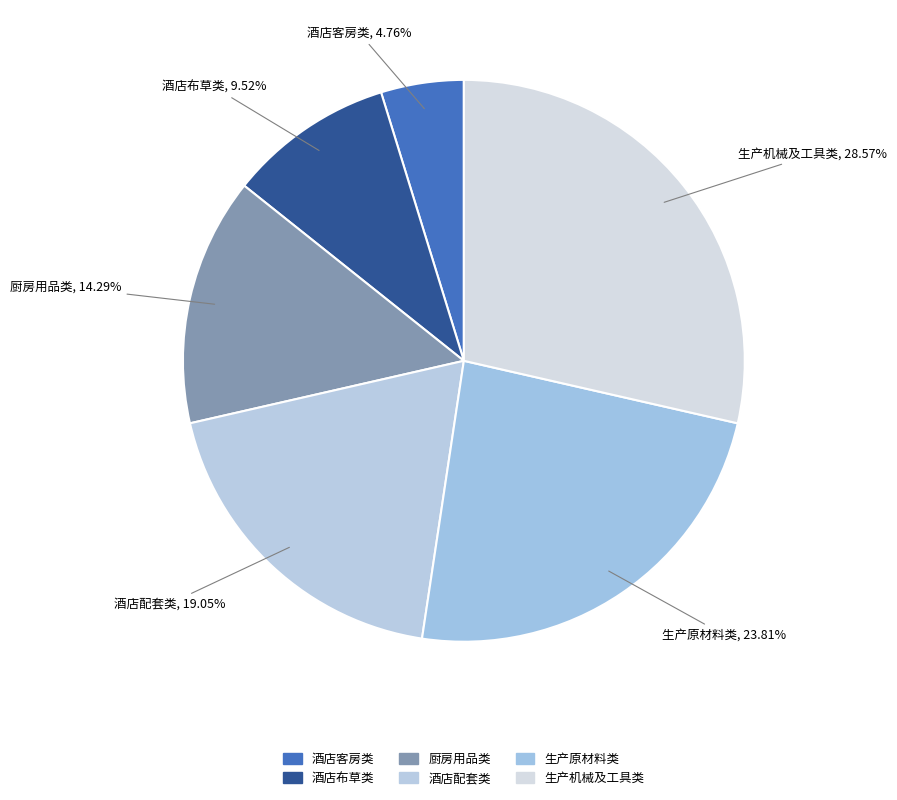

To the nearest percent, what is the difference between the 酒店配套类 and 酒店布草类 slice percentages?

10%